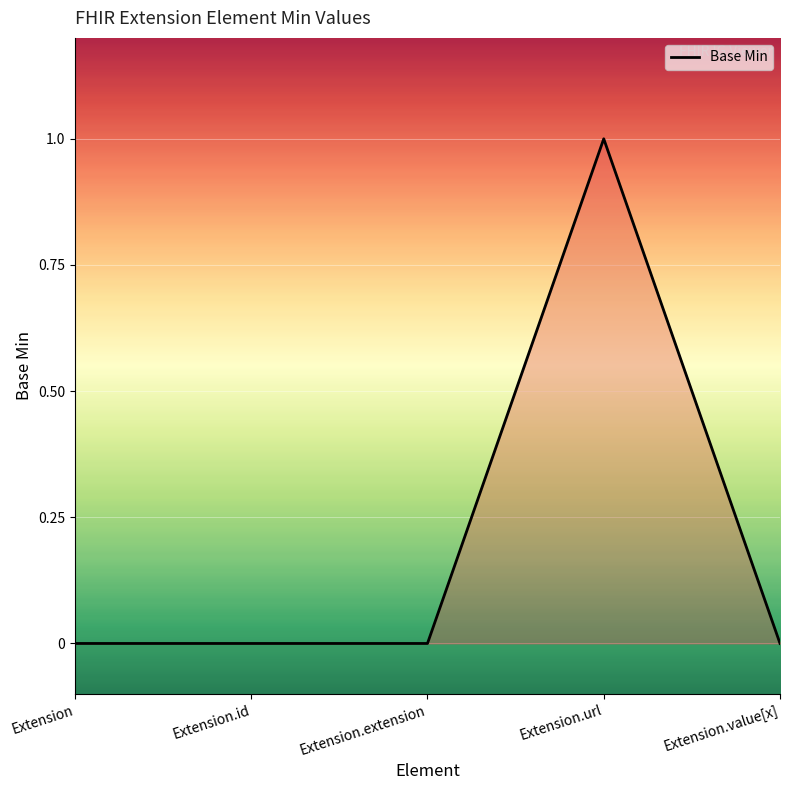

What position from the left is Extension.extension?

3